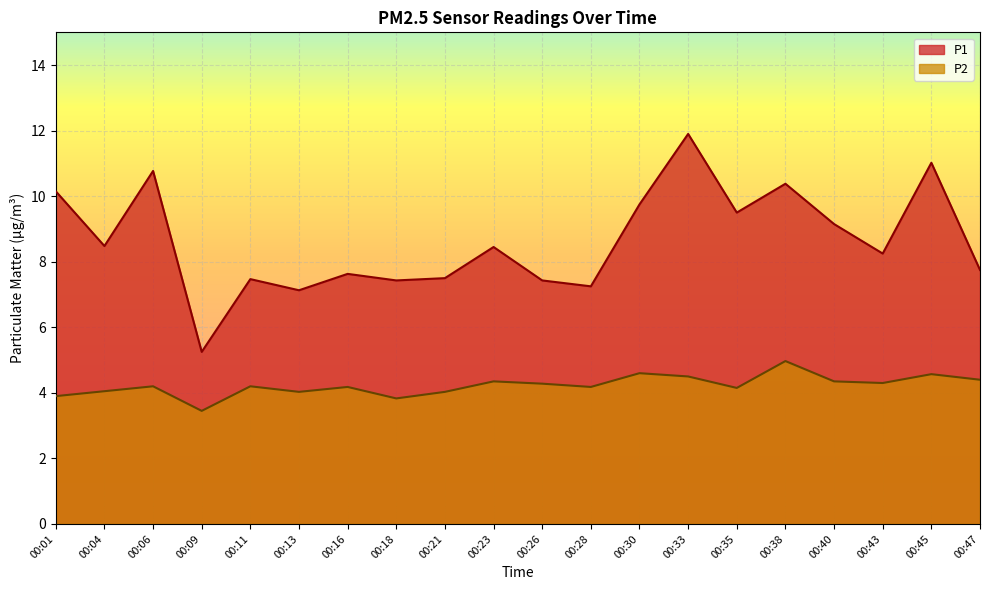

Rank the series by their average value, from highest to lowest.

P1, P2